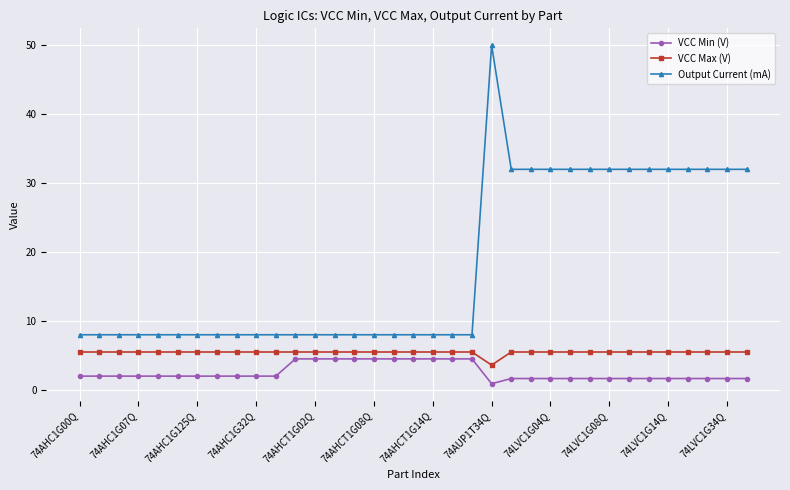

True or false: VCC Max (V) and VCC Min (V) cross at least once.

False